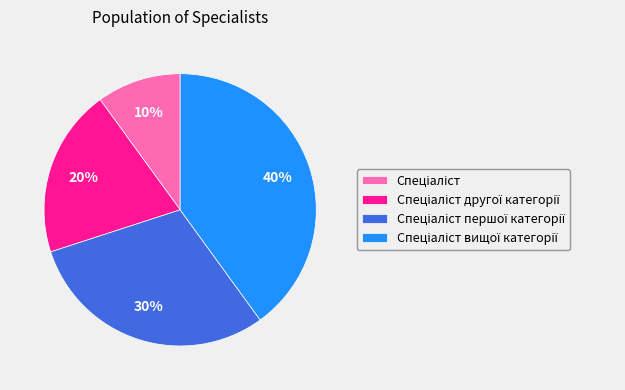

To the nearest percent, what is the difference between the largest and smallest slice percentages?

30%